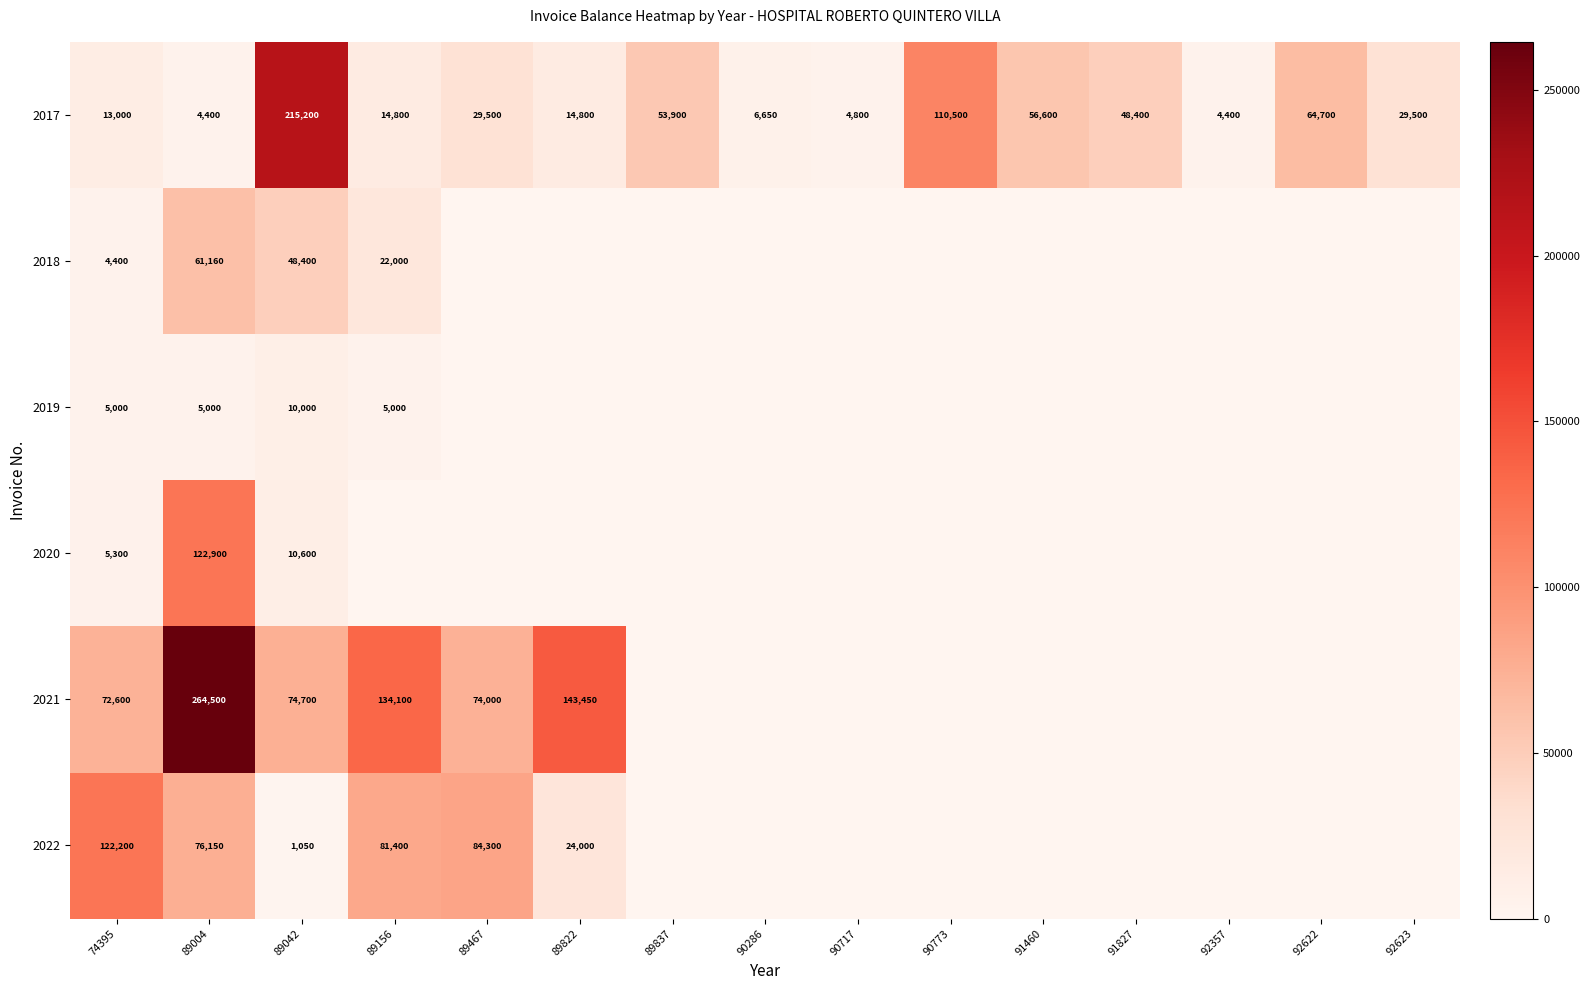

At which category is the sum across all series the highest?

89004